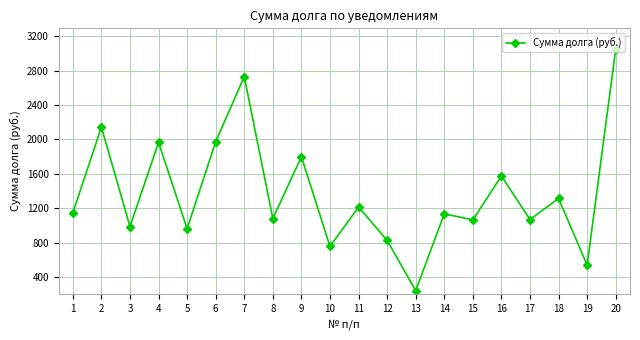

Approximately how many times larger is the value at 2 compared to 18?

1.6